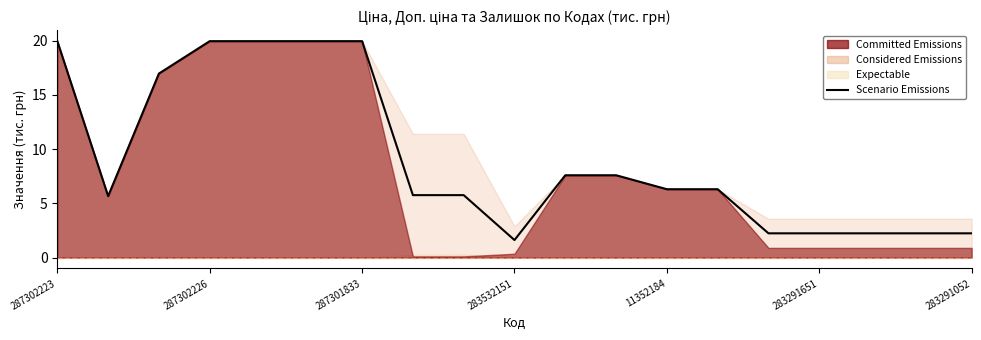

What is the difference between the values at 15 and 10?

5.4